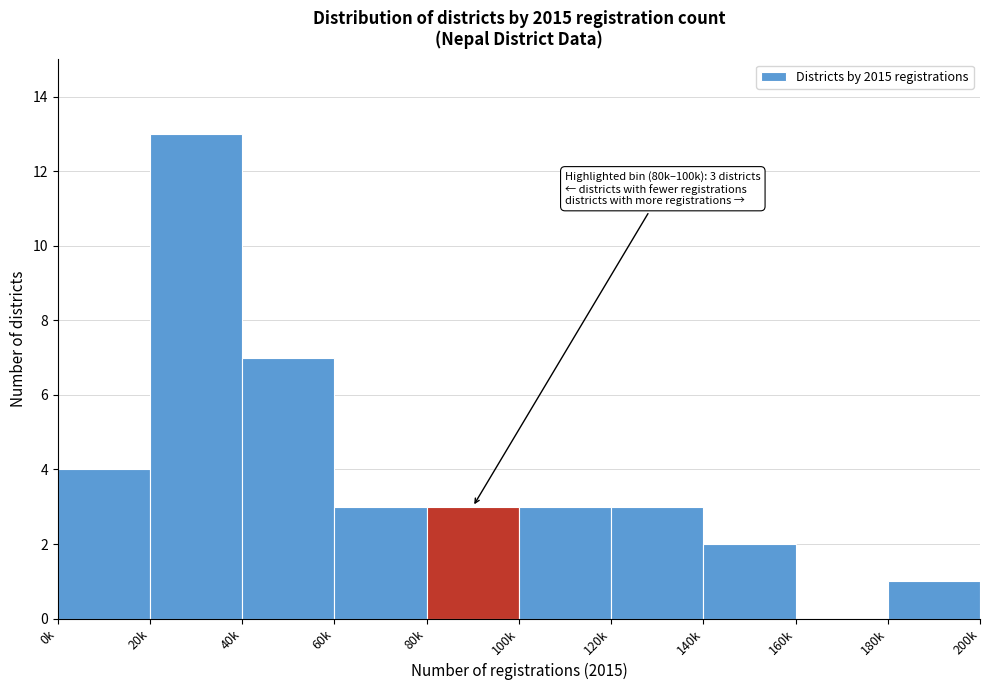

Reading left to right, transcribe all the data shown in this chart.

0k=4	20k=13	40k=7	60k=3	80k=3	100k=3	120k=3	140k=2	160k=0	180k=1